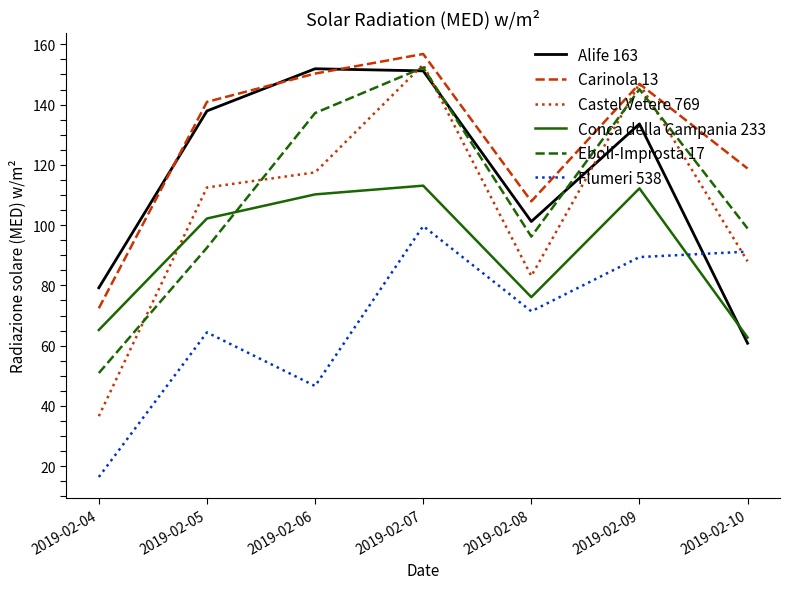

Reading left to right, list all the values displayed in this chart.

Alife 163: 2019-02-04=79.2	2019-02-05=137.9	2019-02-06=151.9	2019-02-07=151.2	2019-02-08=101.2	2019-02-09=133.6	2019-02-10=60.8
Carinola 13: 2019-02-04=72.4	2019-02-05=140.9	2019-02-06=150.3	2019-02-07=156.8	2019-02-08=107.9	2019-02-09=146.9	2019-02-10=118.8
Castel Vetere 769: 2019-02-04=36.6	2019-02-05=112.5	2019-02-06=117.5	2019-02-07=153.3	2019-02-08=83.1	2019-02-09=147.0	2019-02-10=88.0
Conca della Campania 233: 2019-02-04=65.2	2019-02-05=102.2	2019-02-06=110.2	2019-02-07=113.1	2019-02-08=76.1	2019-02-09=112.2	2019-02-10=62.7
Eboli-Improsta 17: 2019-02-04=50.9	2019-02-05=92.5	2019-02-06=137.2	2019-02-07=152.3	2019-02-08=96.2	2019-02-09=145.1	2019-02-10=98.9
Flumeri 538: 2019-02-04=16.4	2019-02-05=64.4	2019-02-06=46.6	2019-02-07=99.7	2019-02-08=71.4	2019-02-09=89.4	2019-02-10=91.2